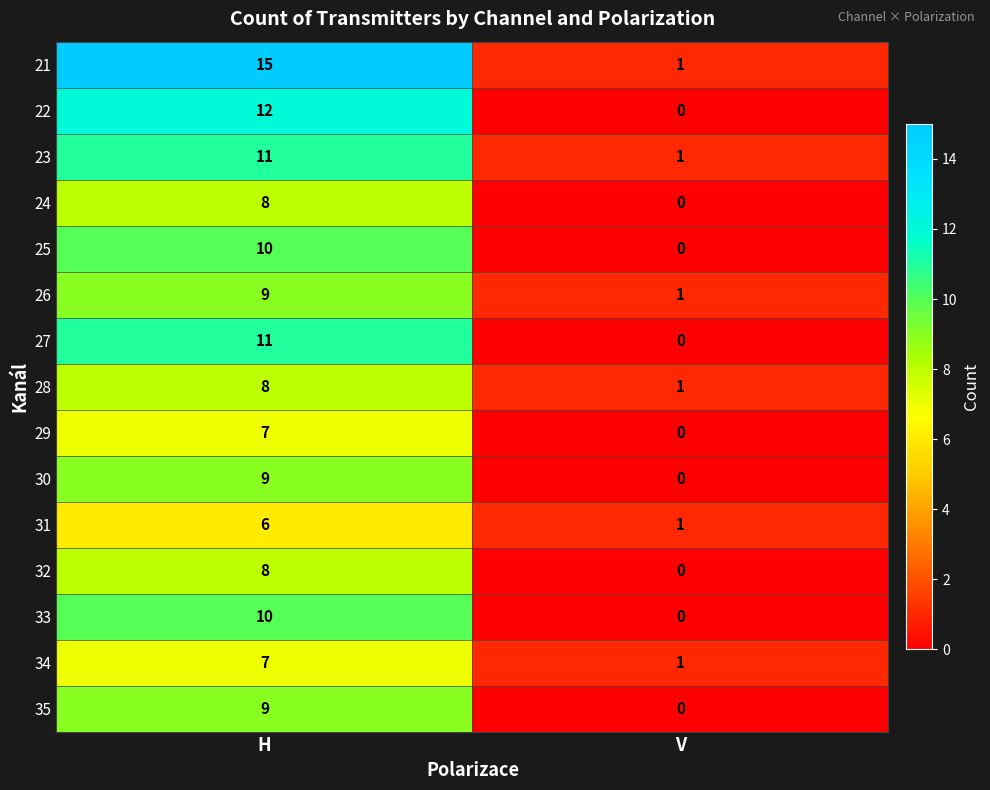

Reading left to right, what are all the values shown in this chart?

21: 15	1
22: 12	0
23: 11	1
24: 8	0
25: 10	0
26: 9	1
27: 11	0
28: 8	1
29: 7	0
30: 9	0
31: 6	1
32: 8	0
33: 10	0
34: 7	1
35: 9	0